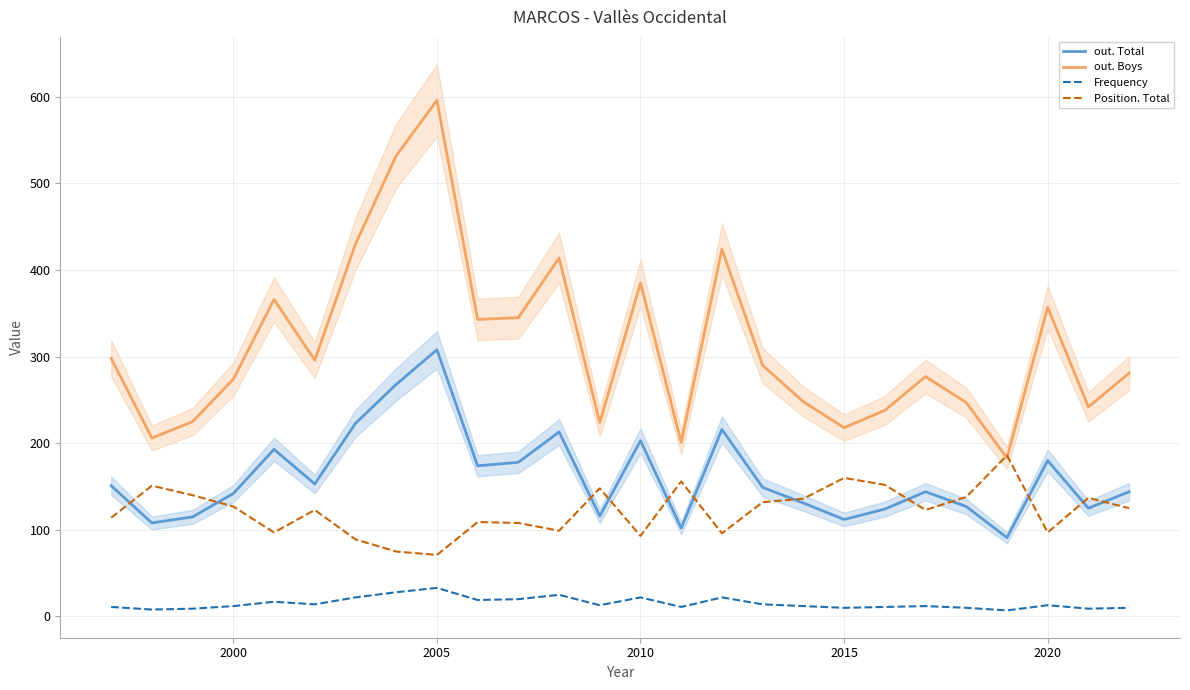

What is the highest value of the Position. Total series?

186